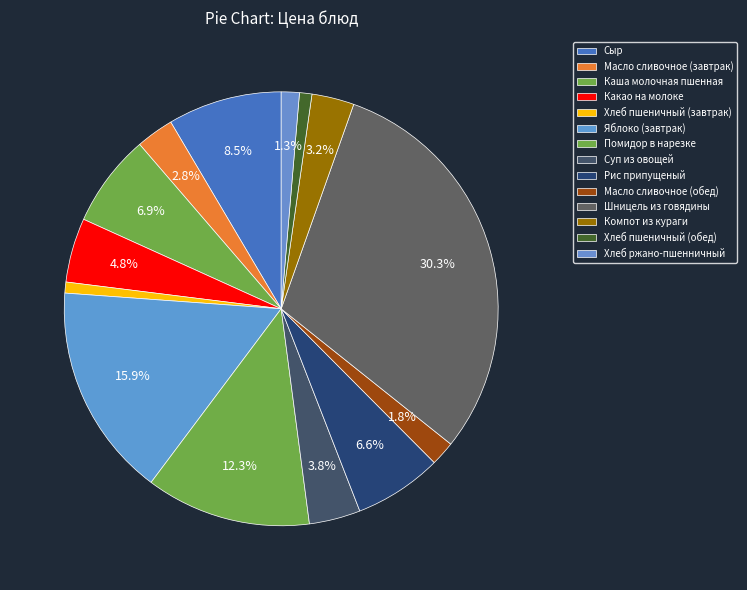

What percentage is the Какао на молоке slice, to the nearest percent?

5%